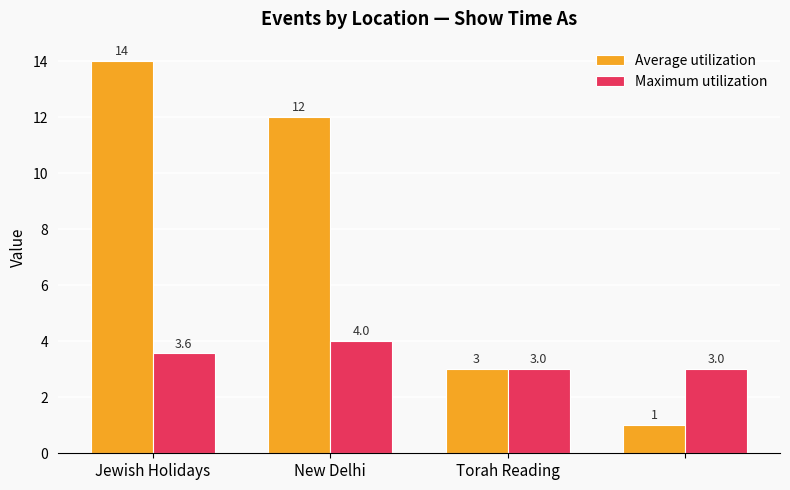

What are all the series names shown in the legend?

Average utilization, Maximum utilization